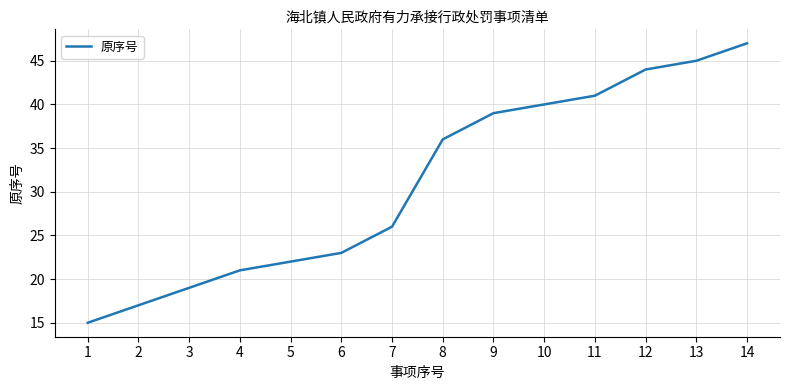

What is the smallest value displayed?

15